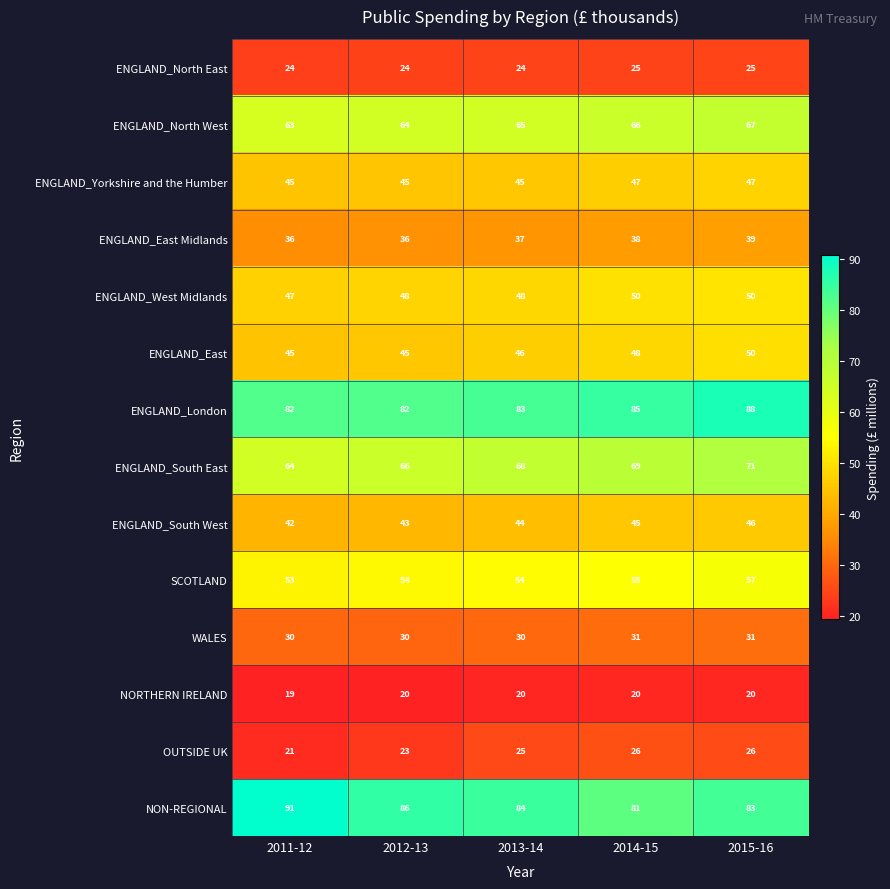

Which label corresponds to the smallest value in the chart?

2011-12